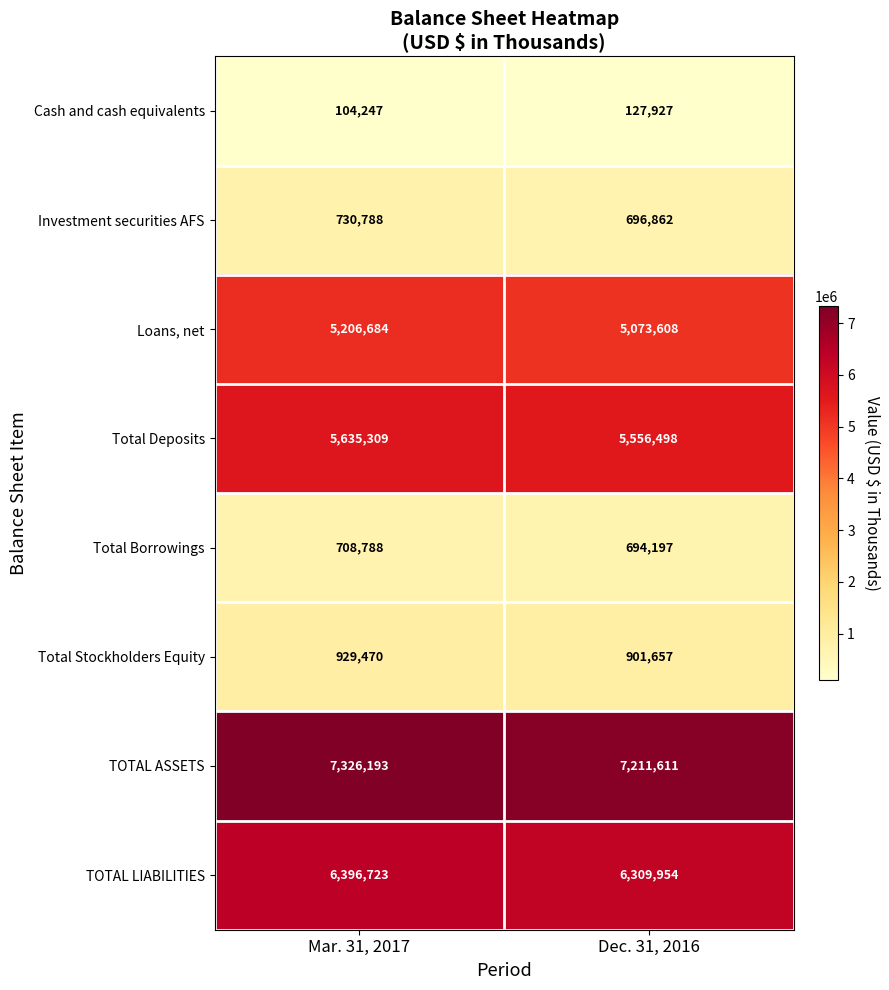

Reading left to right, extract all data points from this chart.

Cash and cash equivalents: 104247	127927
Investment securities AFS: 730788	696862
Loans, net: 5206684	5073608
Total Deposits: 5635309	5556498
Total Borrowings: 708788	694197
Total Stockholders Equity: 929470	901657
TOTAL ASSETS: 7326193	7211611
TOTAL LIABILITIES: 6396723	6309954